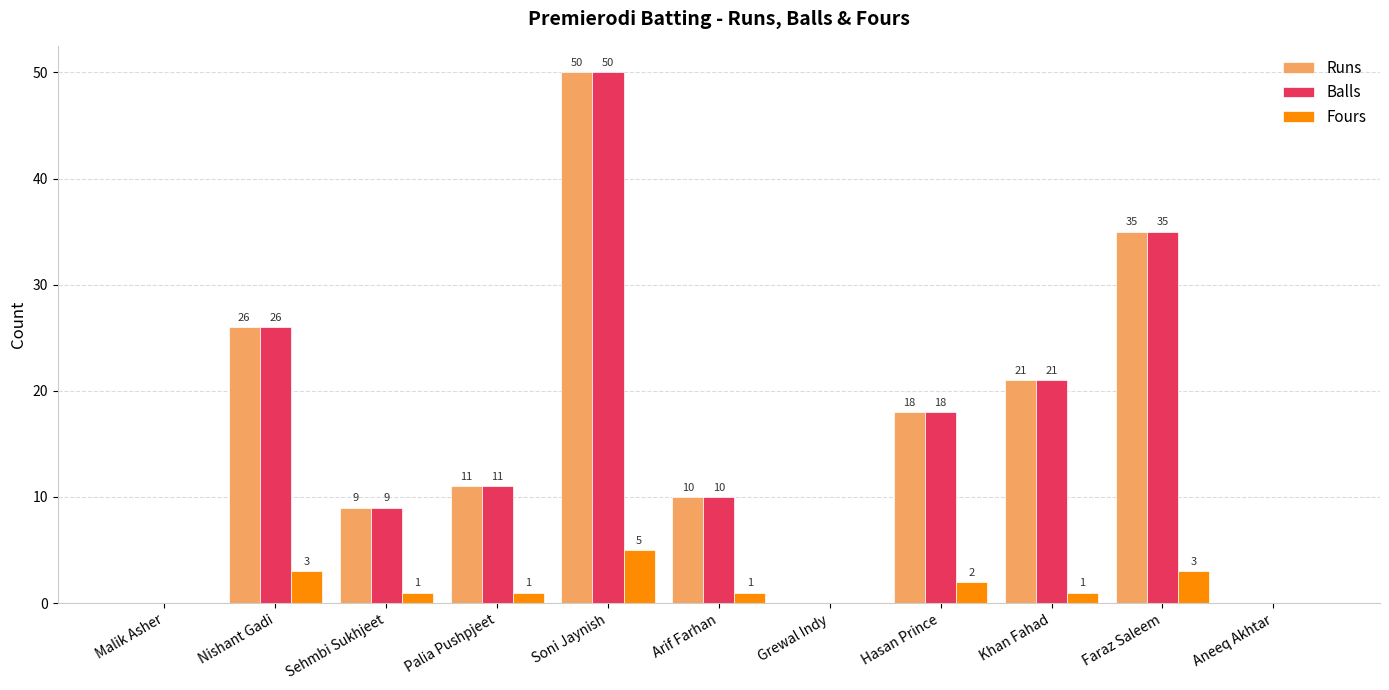

The value of Fours at Sehmbi Sukhjeet is 1. True or false?

True